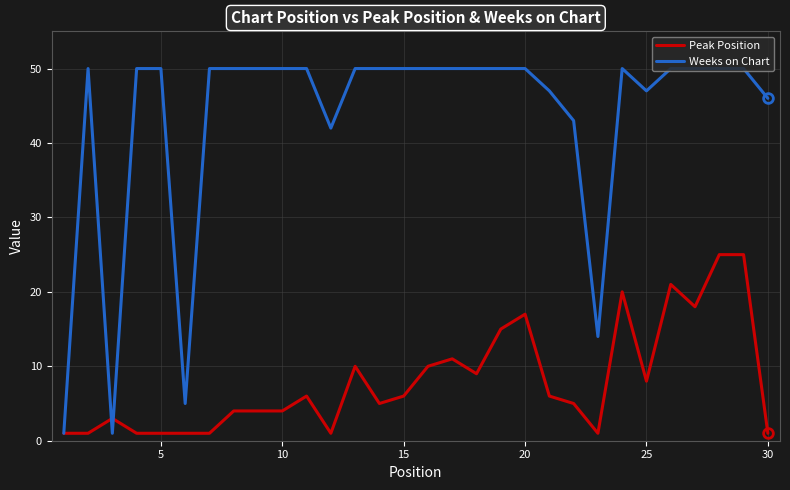

What is the sum of all Peak Position values?

241